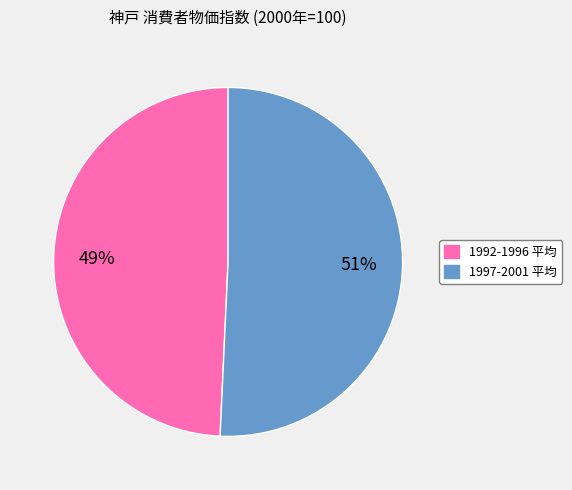

To the nearest percent, what is the average slice percentage?

50%